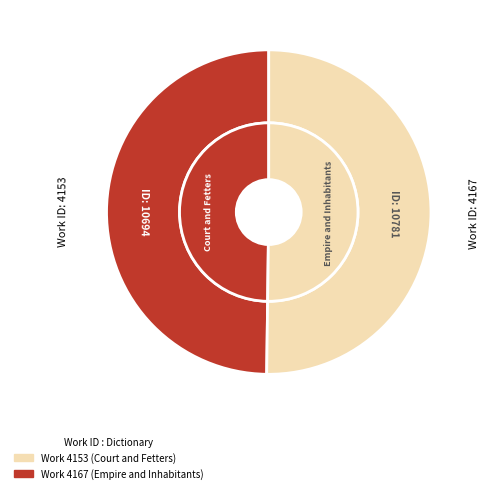

Which slice is the smallest?

4153